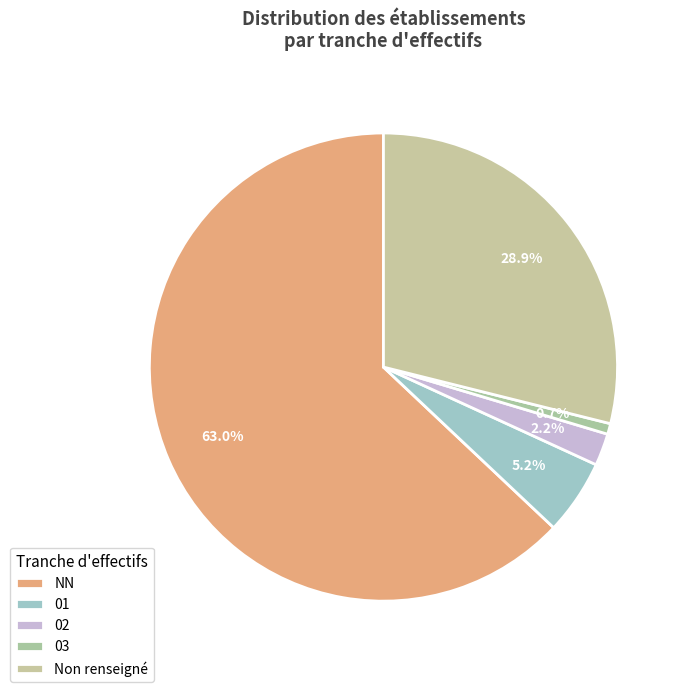

How many slices are in this pie chart?

5